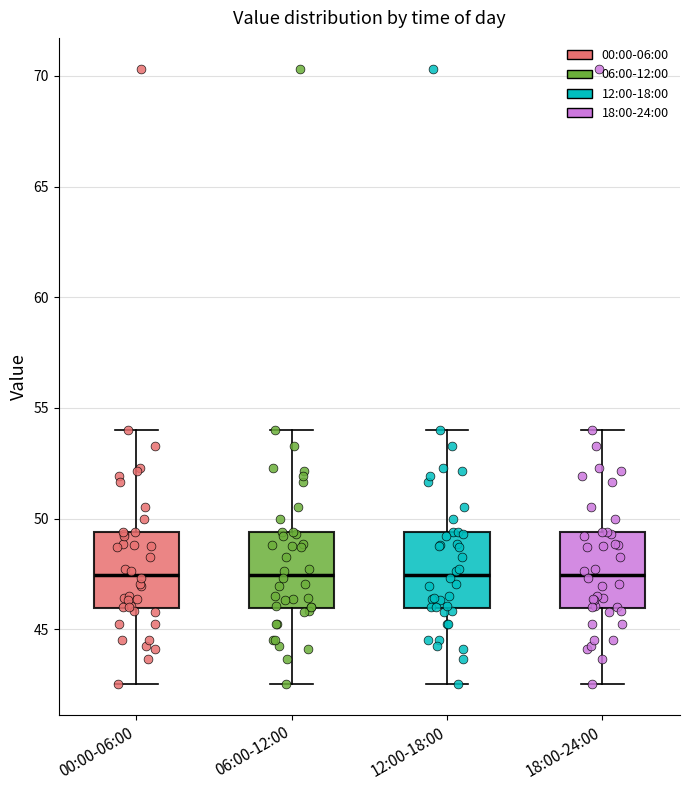

Reading left to right, transcribe this box plot: for each box, give where its median line is, the range the box spans, and where its two whiskers end, as read against the y-axis. The values are not printed on the chart, so give them approximately, as read against the axis.

00:00-06:00: median 47.5, box 46.0 to 49.5, whiskers 42.5 to 54.0
06:00-12:00: median 47.5, box 46.0 to 49.5, whiskers 42.5 to 54.0
12:00-18:00: median 47.5, box 46.0 to 49.5, whiskers 42.5 to 54.0
18:00-24:00: median 47.5, box 46.0 to 49.5, whiskers 42.5 to 54.0